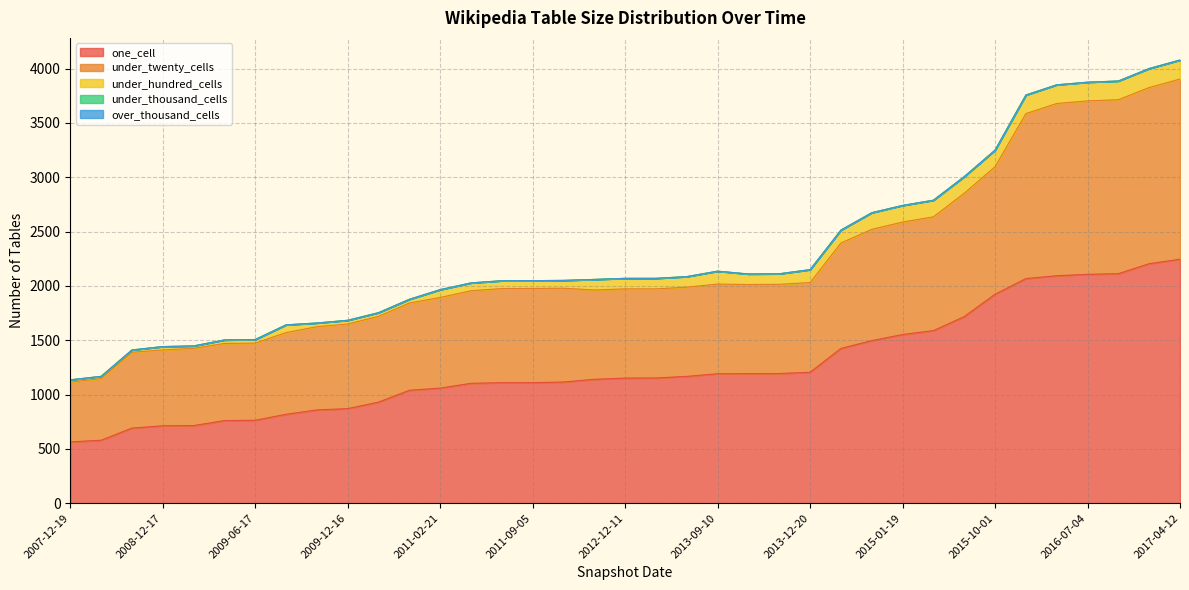

True or false: over_thousand_cells has a value of 0 at 2015-01-19.

True